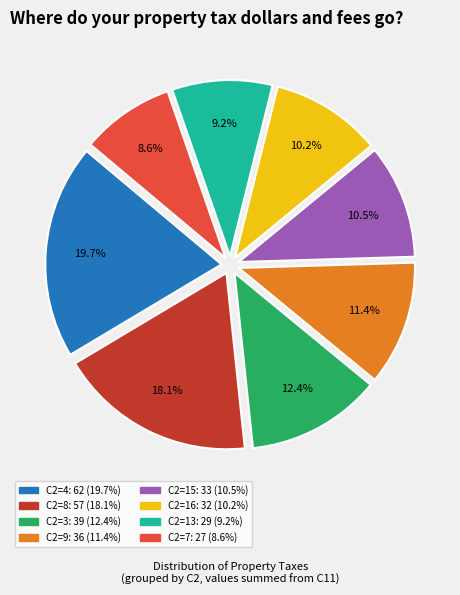

Is there a majority slice in this chart?

No